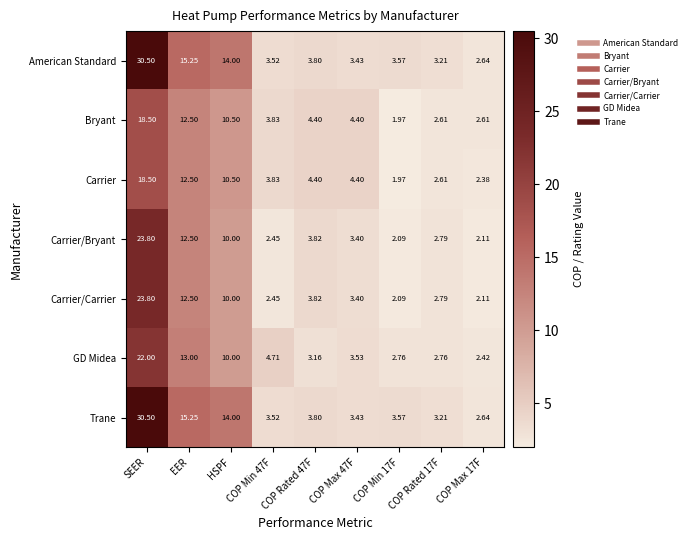

Where is American Standard nearest to the value 16?

EER